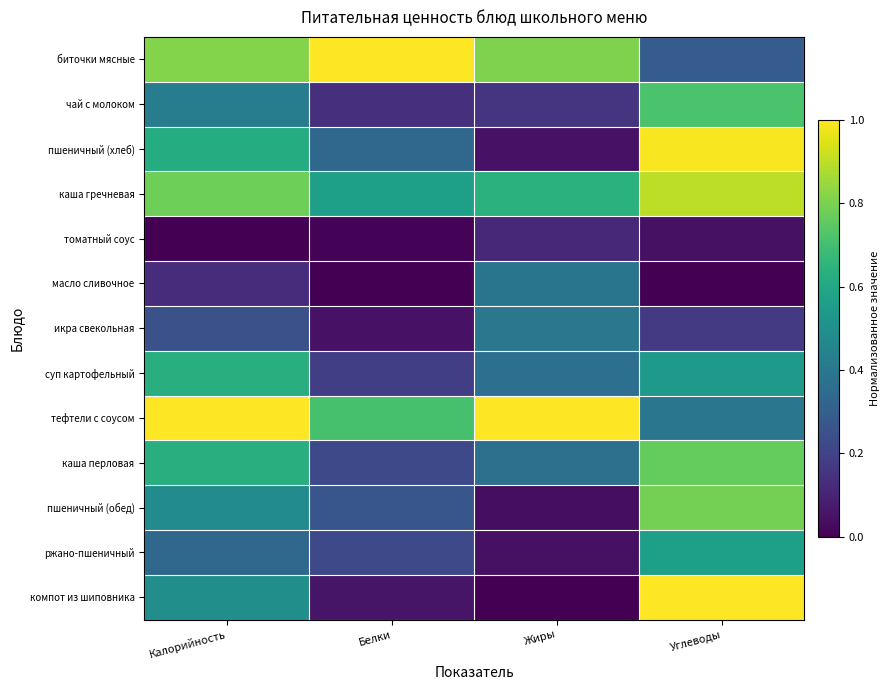

Which series has the largest total across all categories?

тефтели с соусом